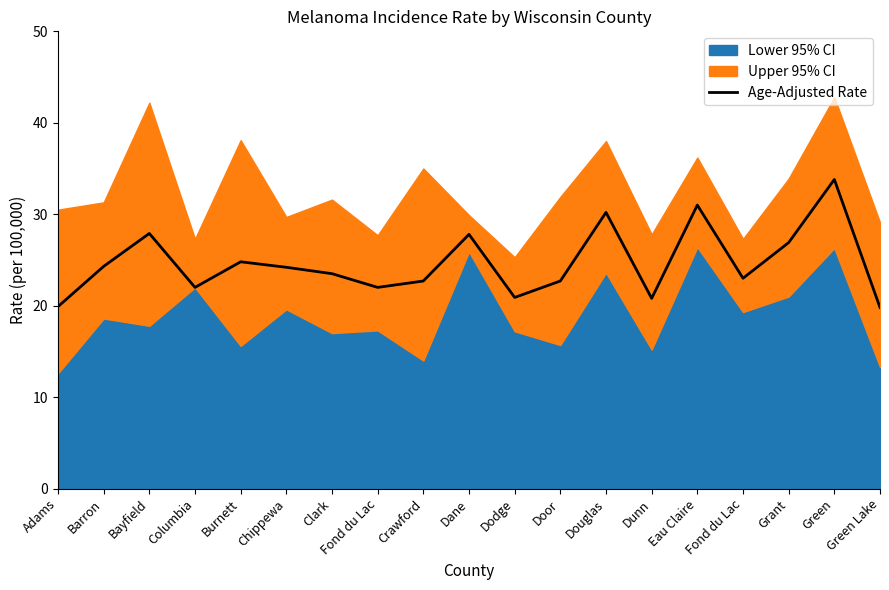

How many categories are shown in the chart?

19